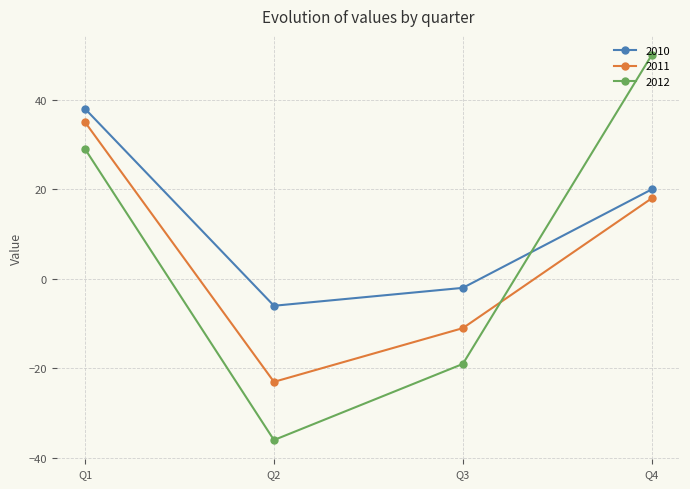

Reading left to right, what are all the values shown in this chart?

2010: 38	-6	-2	20
2011: 35	-23	-11	18
2012: 29	-36	-19	50